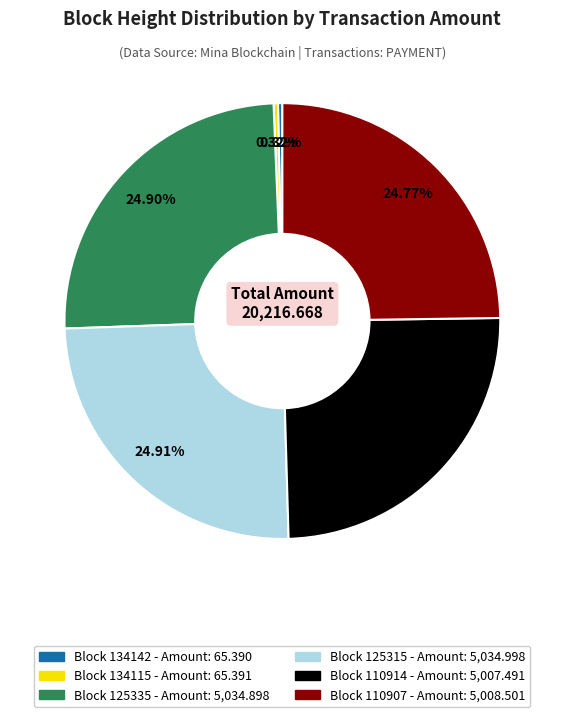

To the nearest percent, what is the difference between the largest and smallest slice percentages?

25%